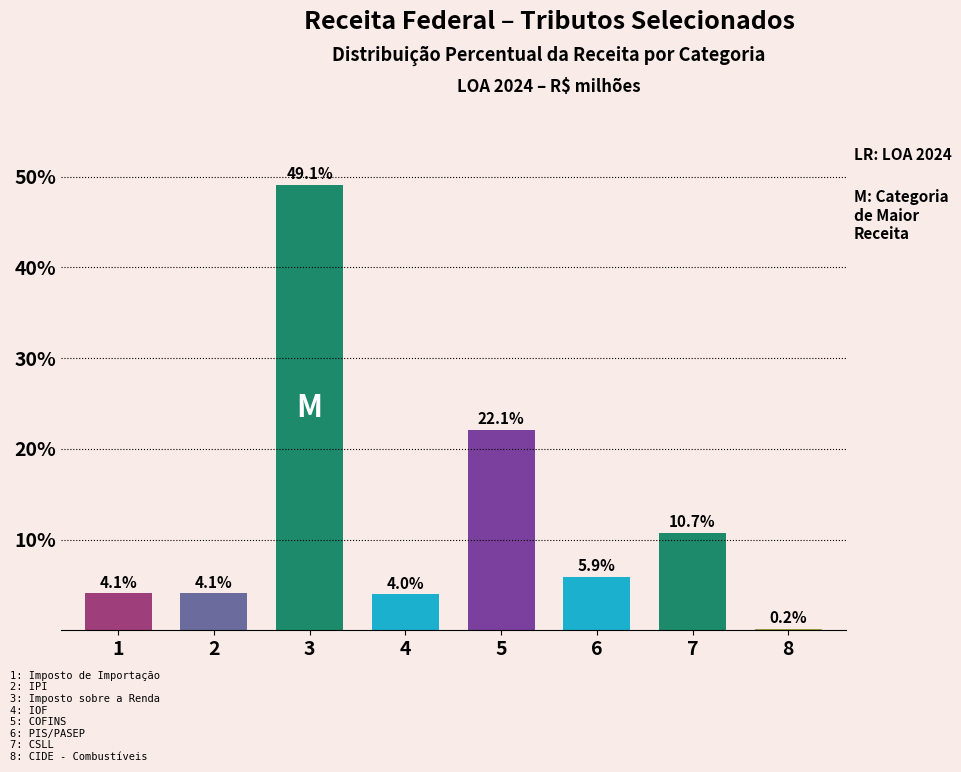

Reading left to right, list all the values displayed in this chart.

1=4.1	2=4.1	3=49.1	4=4.0	5=22.1	6=5.9	7=10.7	8=0.2